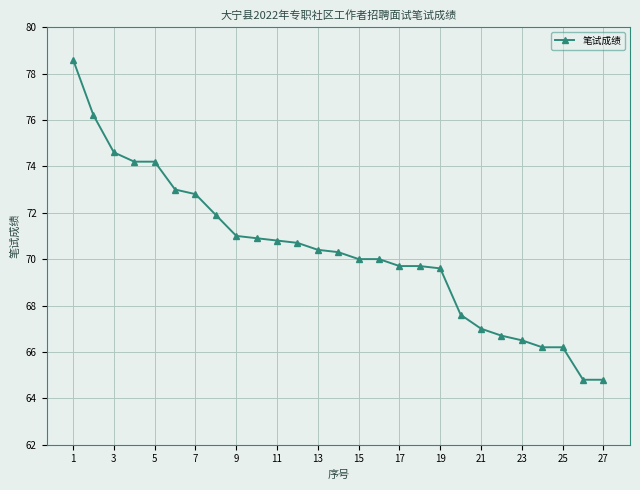

Is this an area chart (filled region under the line)?

No